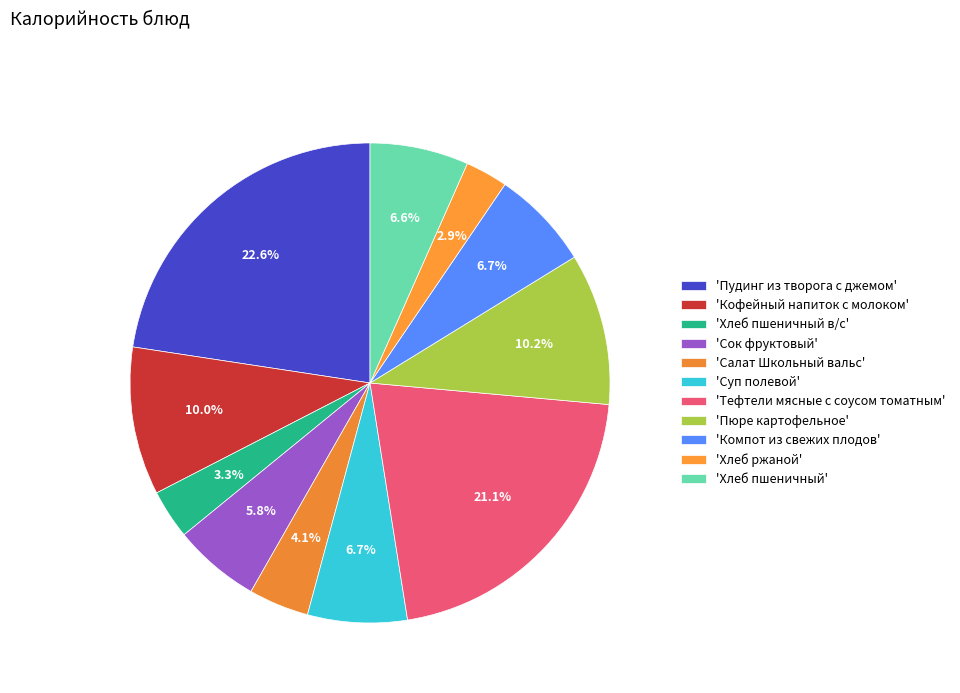

Count the number of slices in the pie.

11